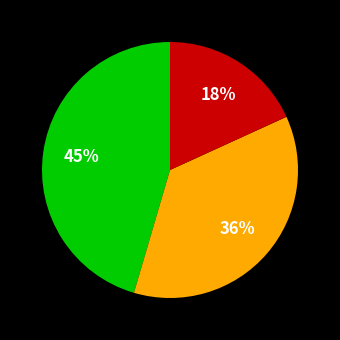

How many slices are in this pie chart?

3